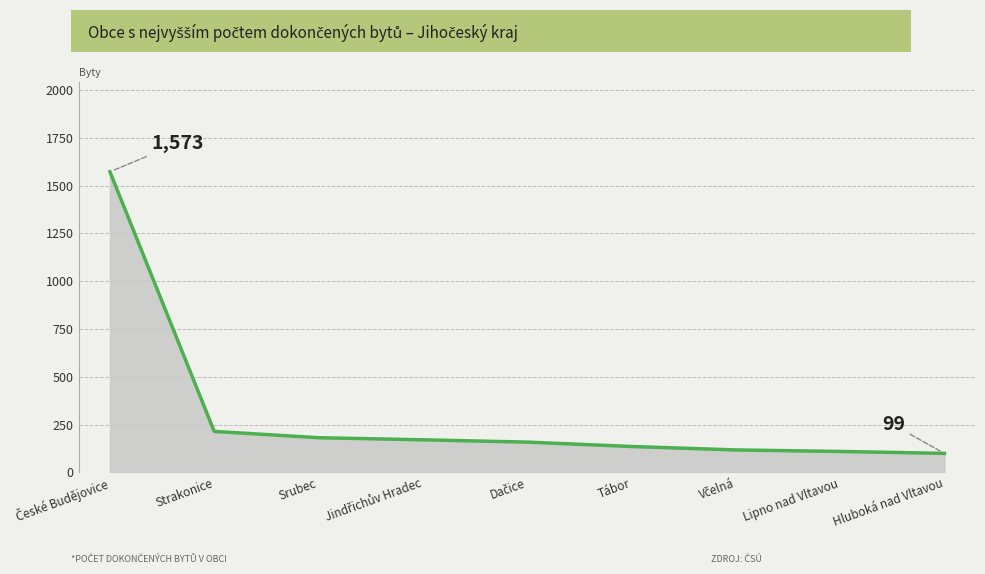

Is it true that the value at Strakonice is 214?

True